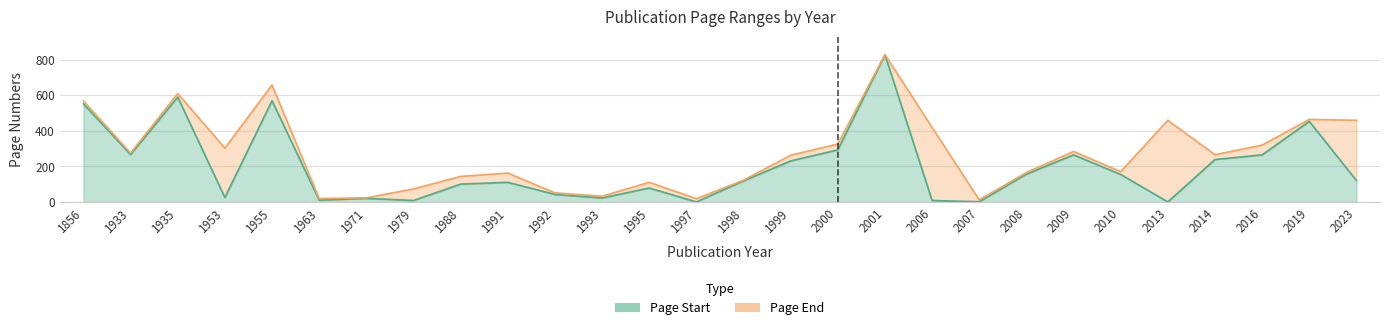

Rank the series by their maximum value, from highest to lowest.

Page End, Page Start